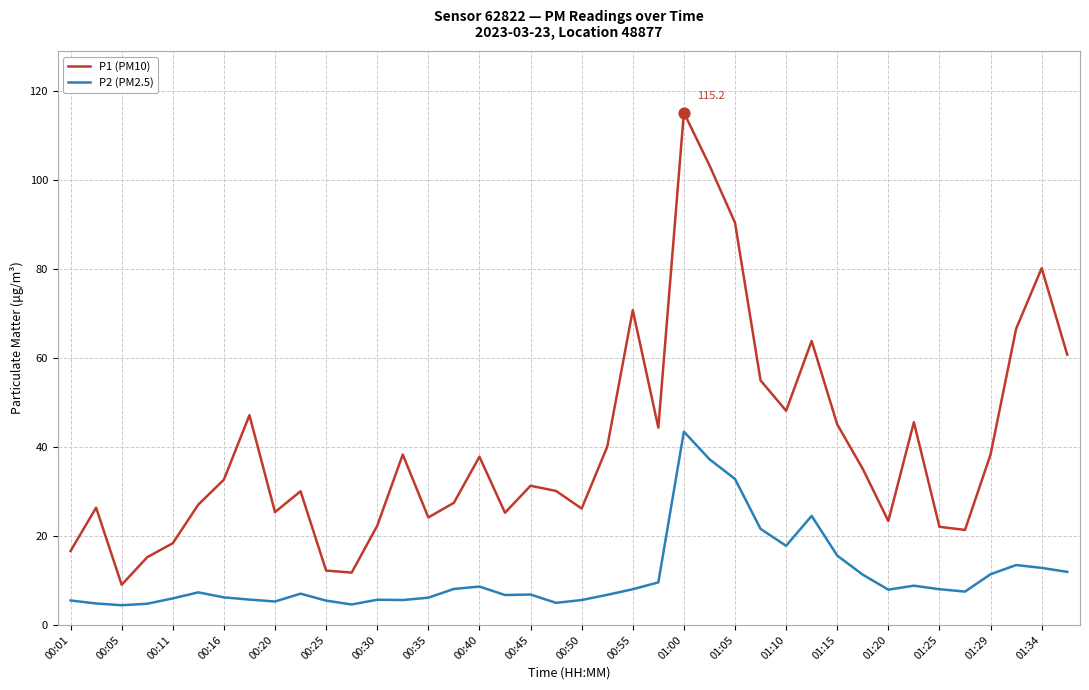

Which series has the largest total across all categories?

P1 (PM10)